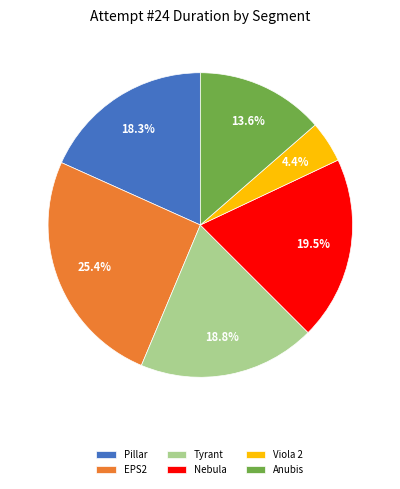

Rank the categories by value from lowest to highest.

Viola 2, Anubis, Pillar, Tyrant, Nebula, EPS2